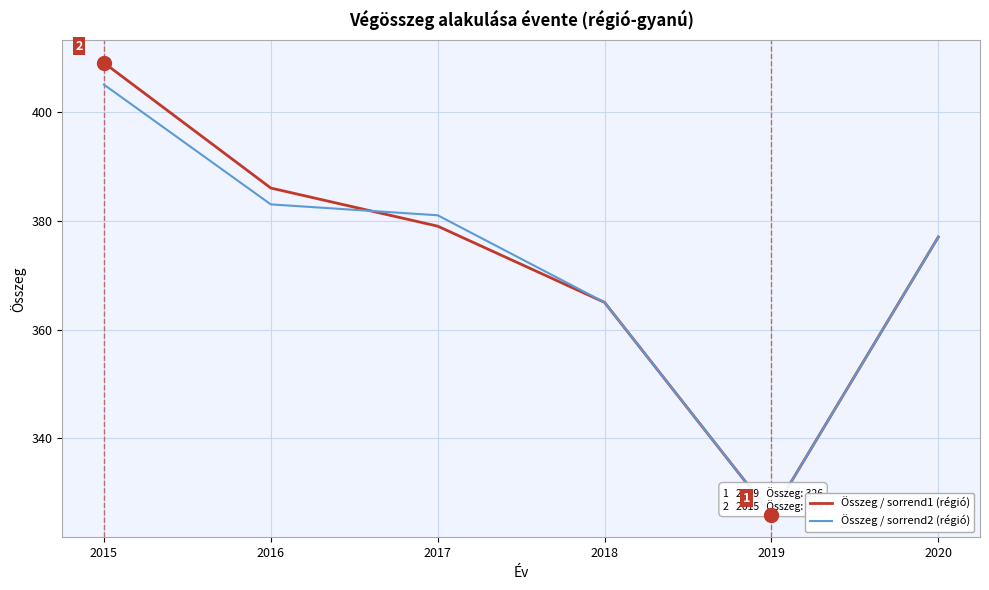

True or false: Összeg / sorrend1 (régió) has a value of 500 at 2019.

False